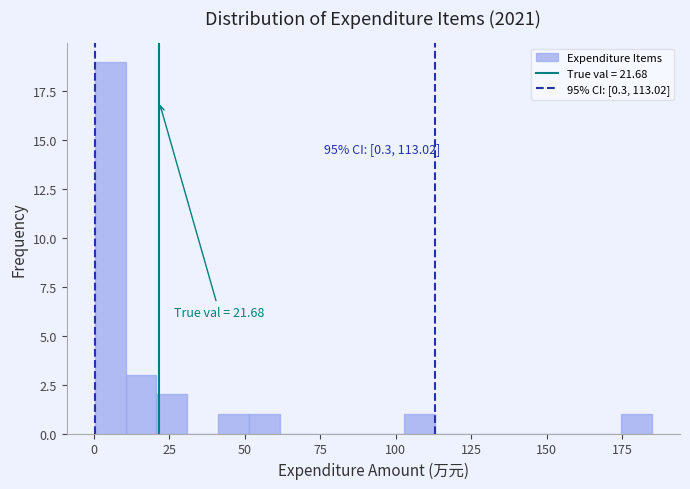

Around what value on the x-axis is the tallest bar? Give the approximate position of its centre, as read against the axis.

5